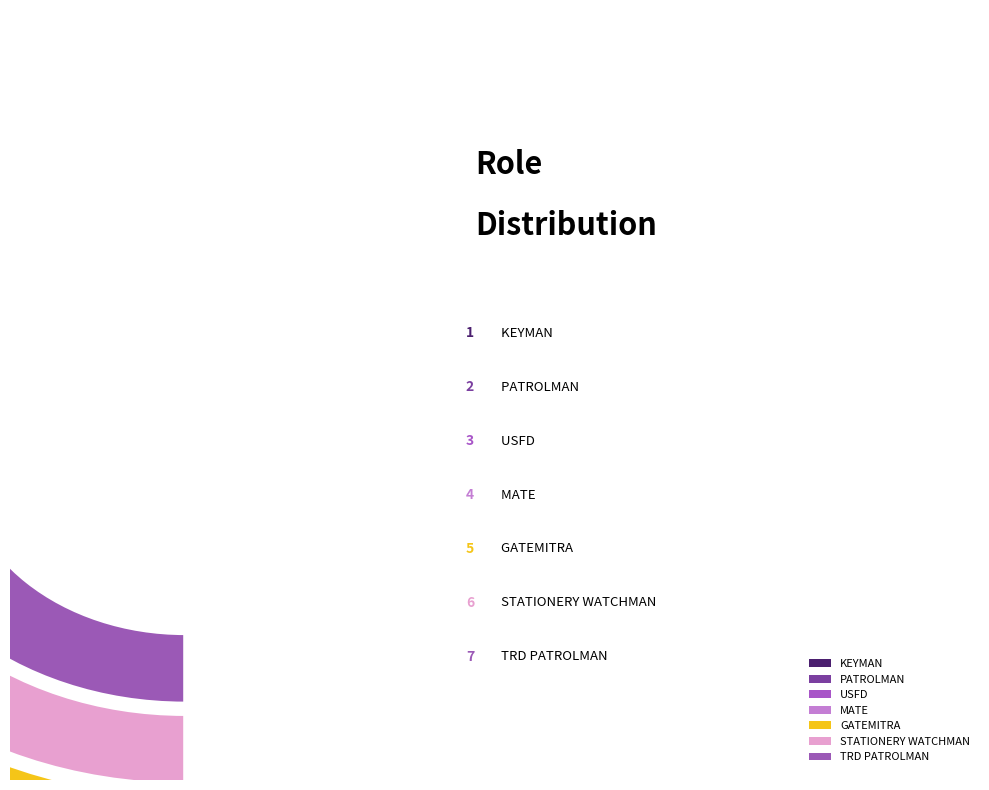

Is it true that USFD is 20% of the pie?

False